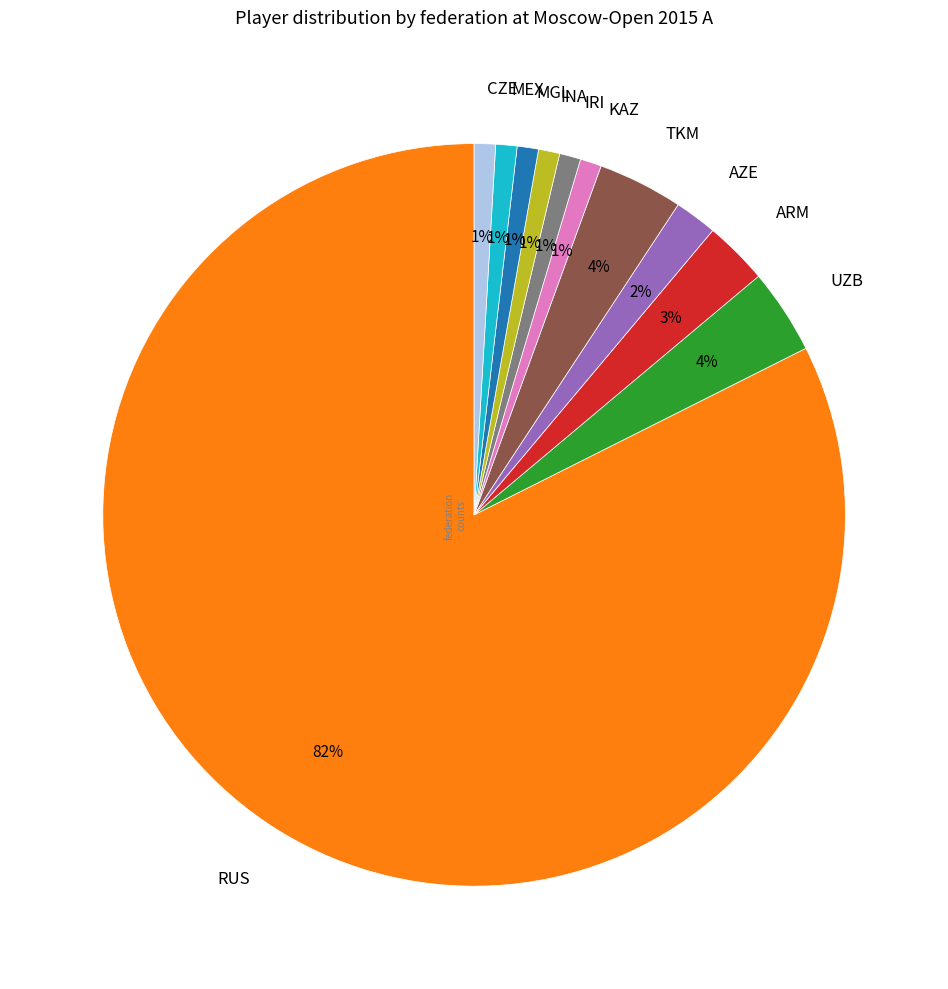

True or false: CZE accounts for 1% of the total.

True